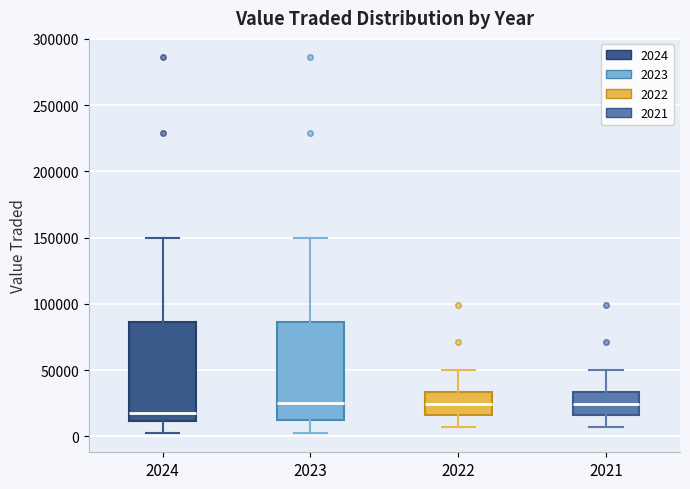

Where does the median line of the box at x = 2021 sit on the y-axis? The values are not printed on the chart, so give them approximately, as read against the axis.

25000